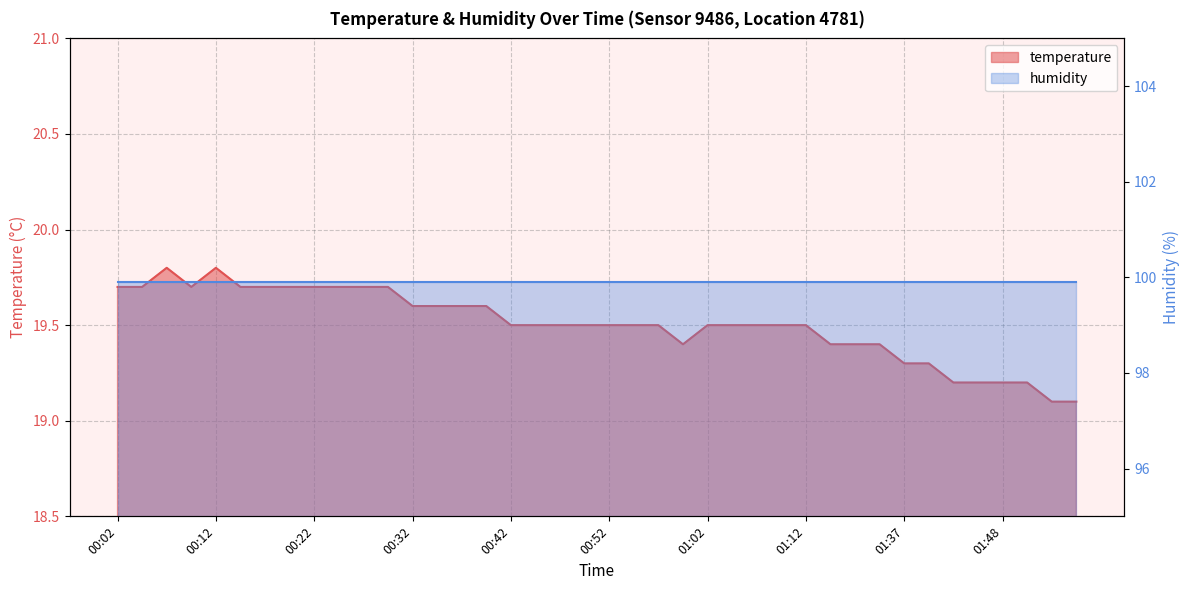

What is the difference between the maximum and minimum values?

0.7